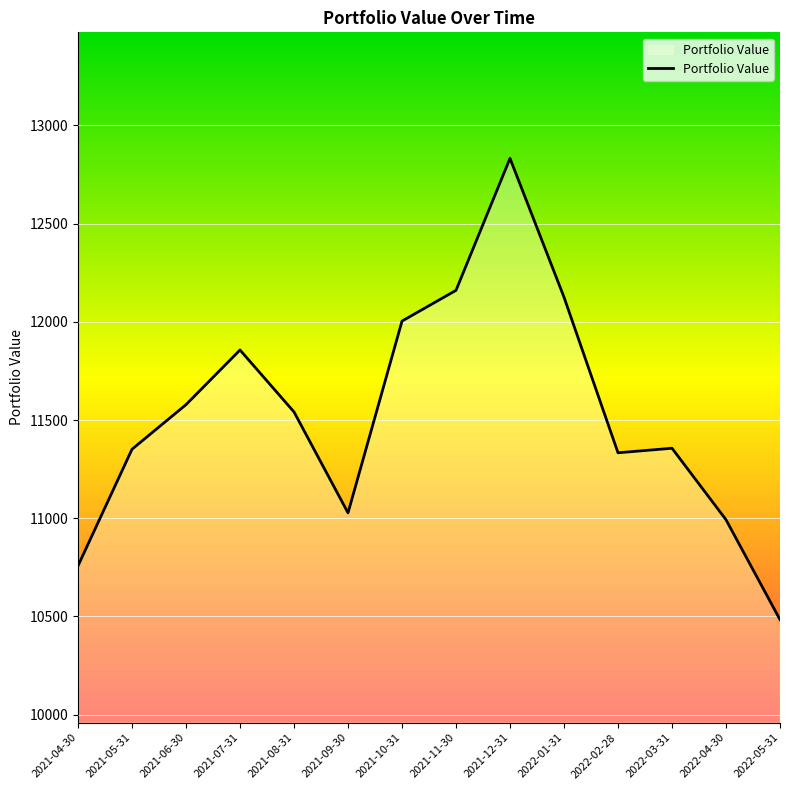

What is the change in value from 2021-08-31 to 2022-04-30?

-548.7